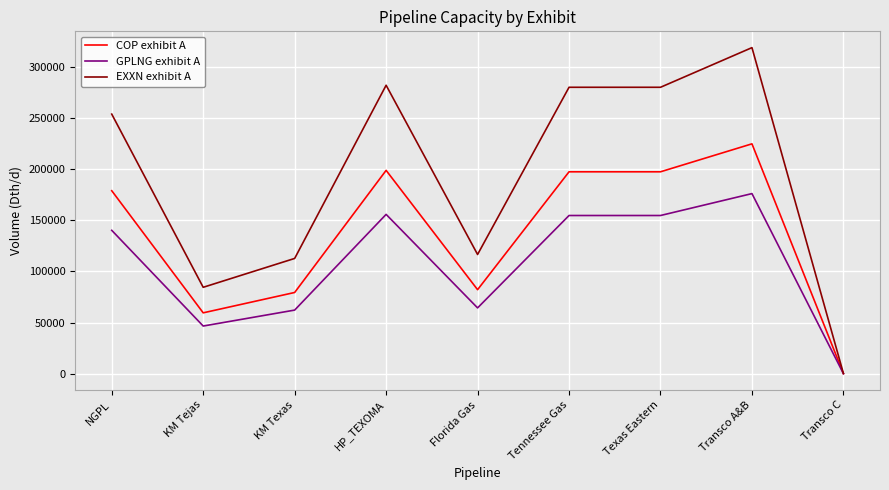

Is the value of GPLNG exhibit A at Florida Gas greater than the value of EXXN exhibit A at KM Texas?

No